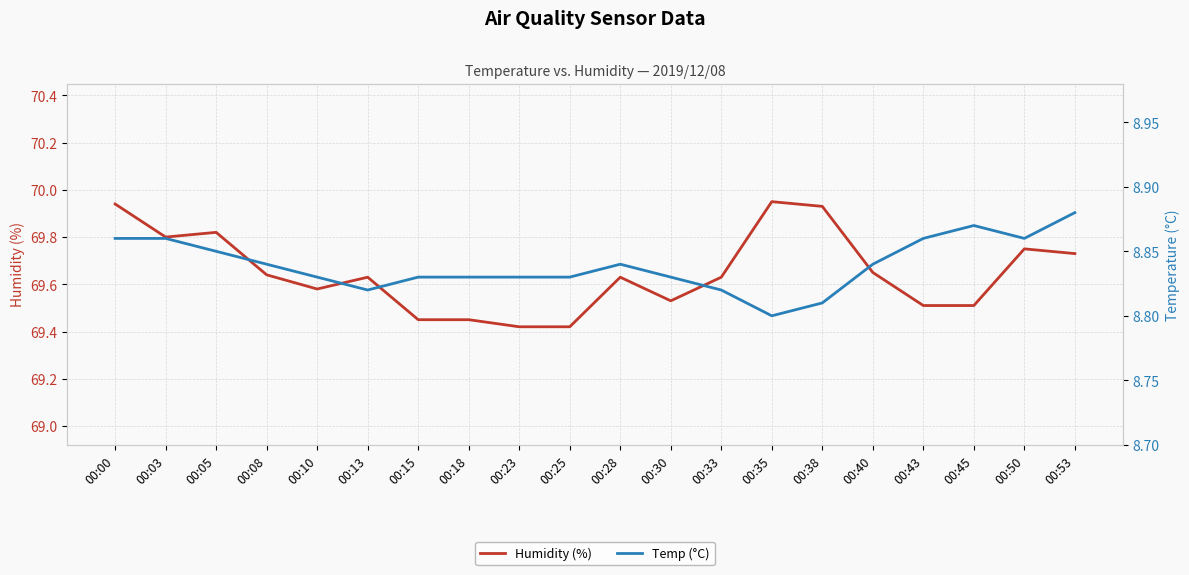

Reading left to right, extract all data points from this chart.

Humidity (%): 69.9	69.8	69.8	69.6	69.6	69.6	69.5	69.5	69.4	69.4	69.6	69.5	69.6	70.0	69.9	69.7	69.5	69.5	69.8	69.7
Temp (°C): 8.9	8.9	8.8	8.8	8.8	8.8	8.8	8.8	8.8	8.8	8.8	8.8	8.8	8.8	8.8	8.8	8.9	8.9	8.9	8.9